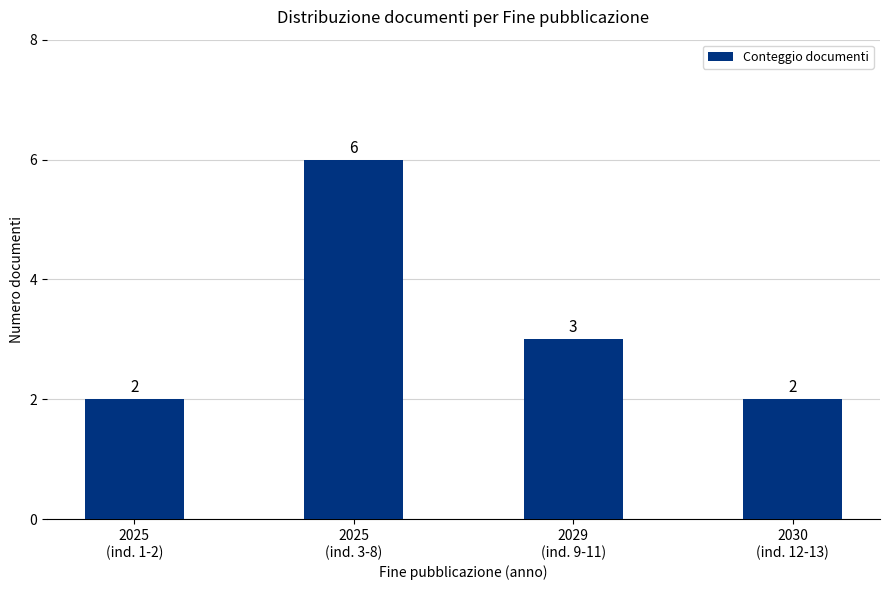

Where is the data nearest to the value 4?

2029
(ind. 9-11)